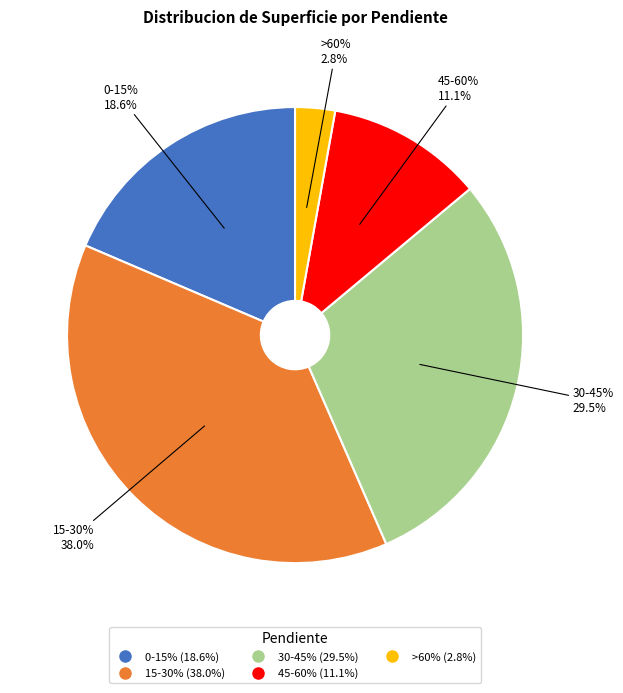

Does 0-15% account for over 50% of the chart?

No